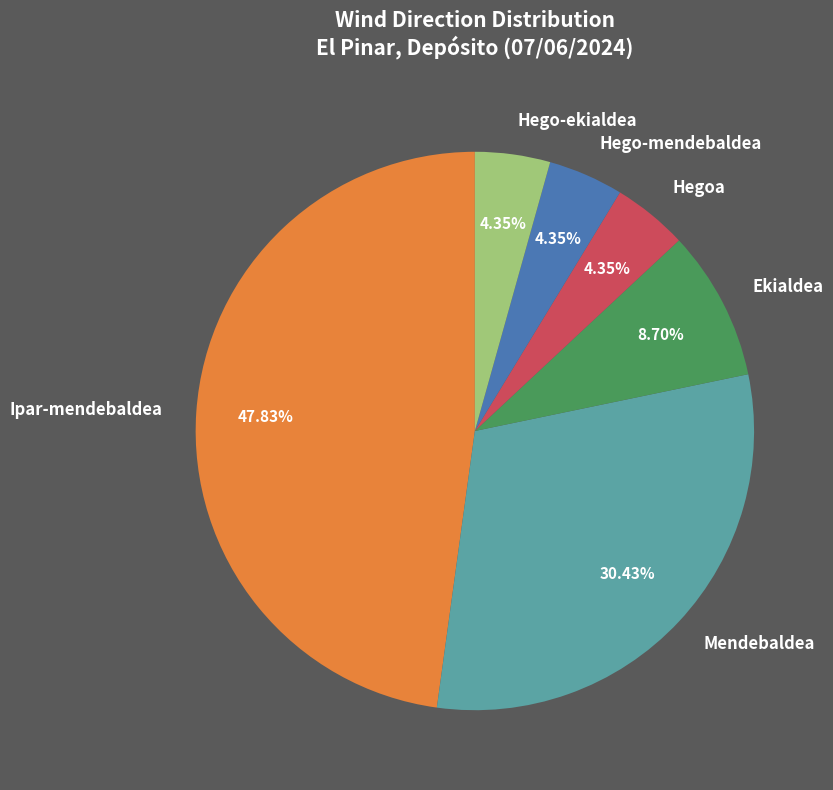

To the nearest percent, what is the combined percentage of Mendebaldea and Hego-ekialdea?

35%